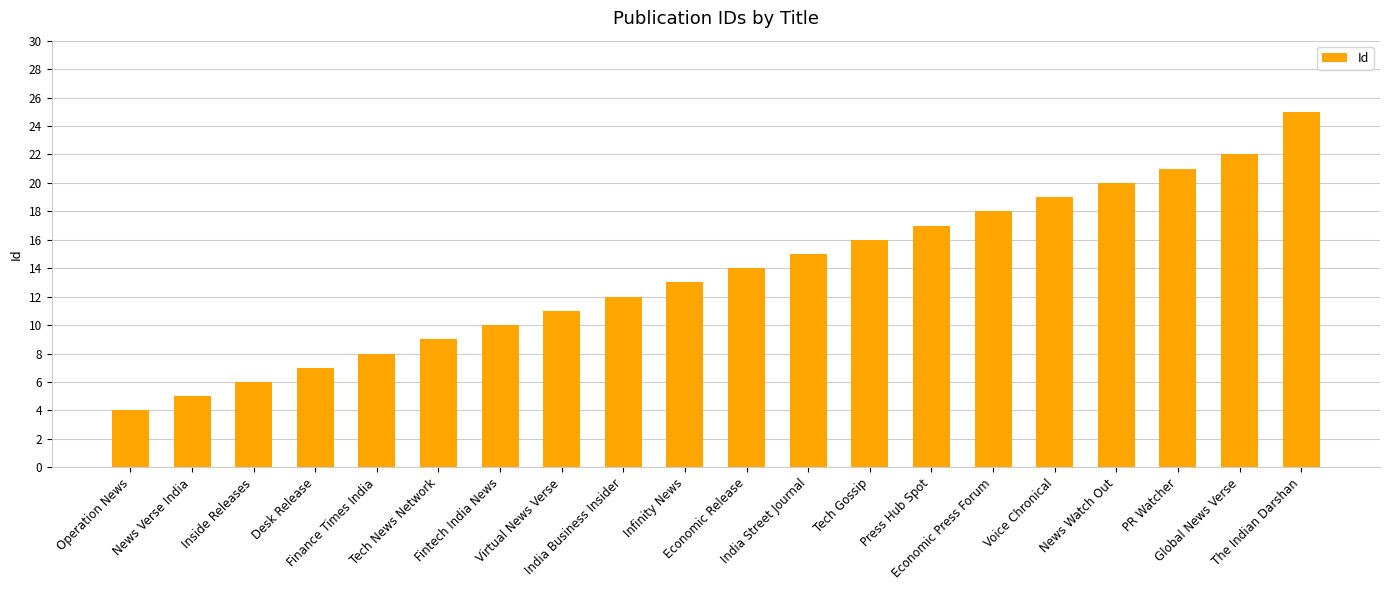

Which has a higher value, Tech Gossip or Voice Chronical?

Voice Chronical